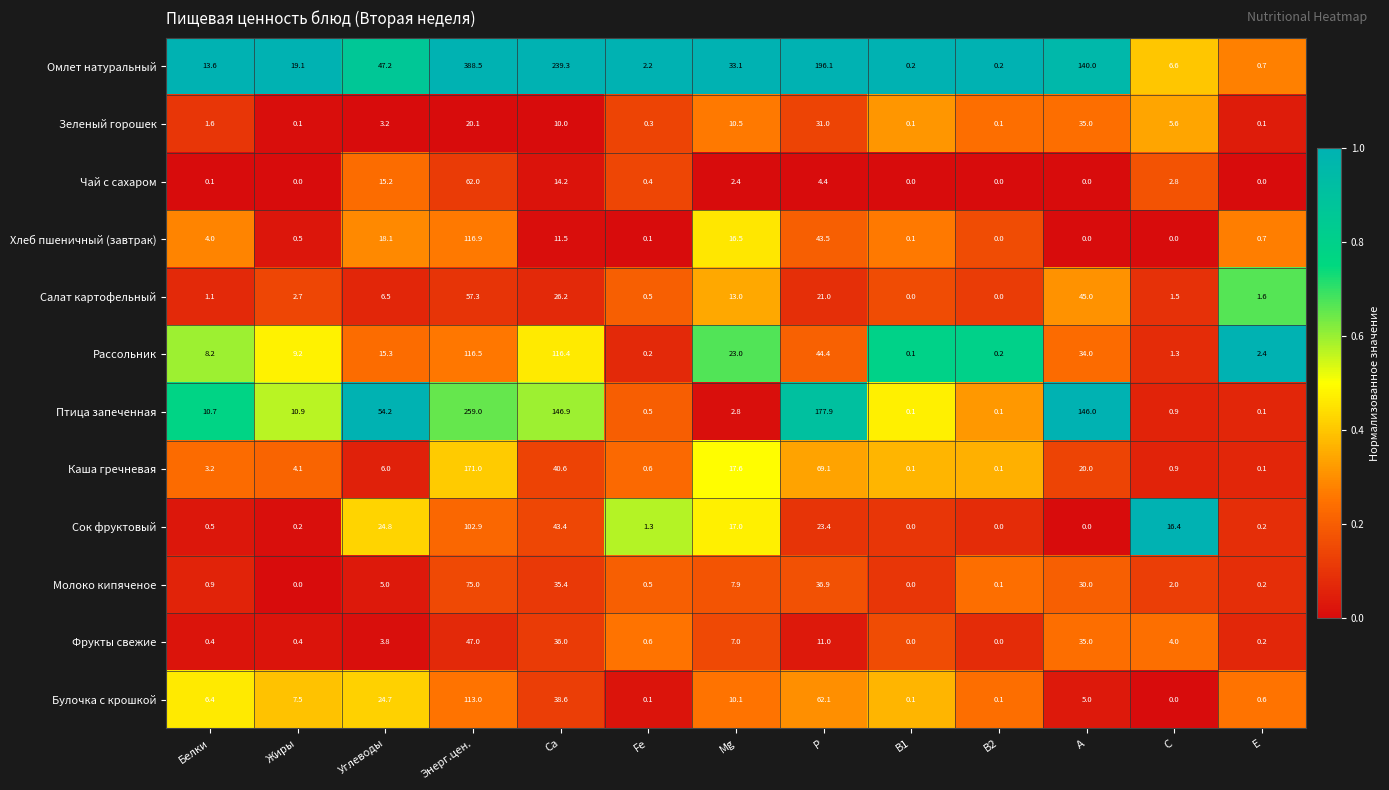

Read the Птица запеченная value at Жиры.

10.9